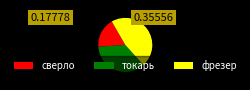

Rank the categories by value from highest to lowest.

фрезер, токарь, сверло